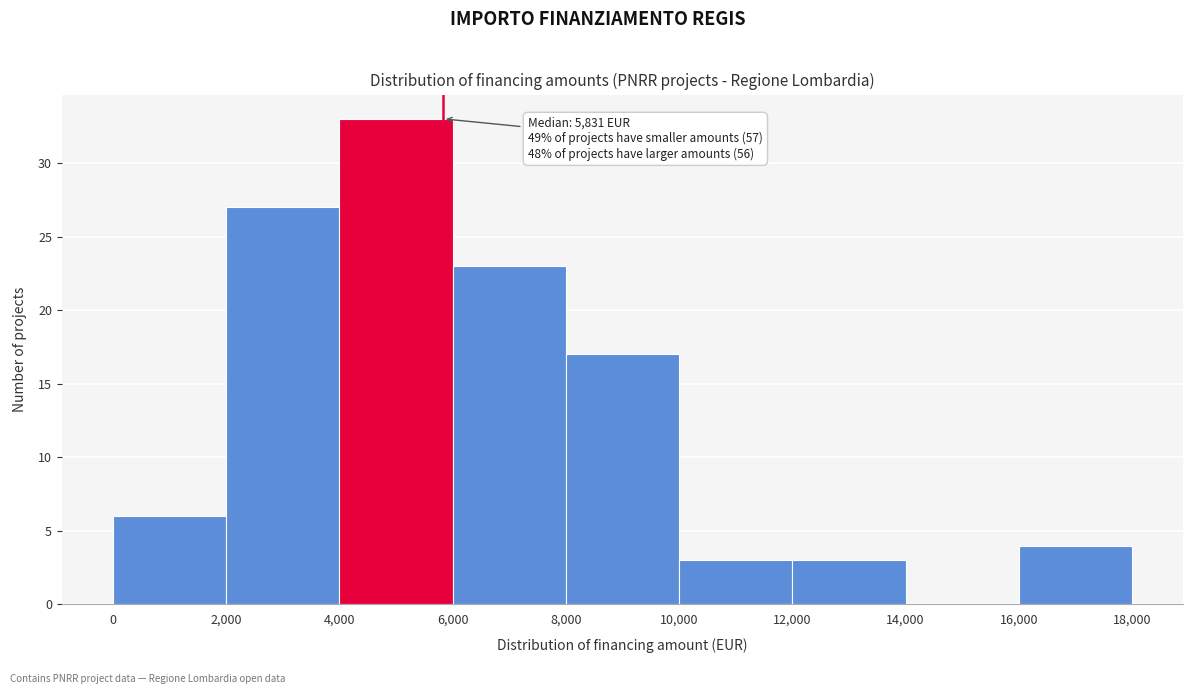

Over which range of the x-axis is the bar tallest?

4,000 to 6,000